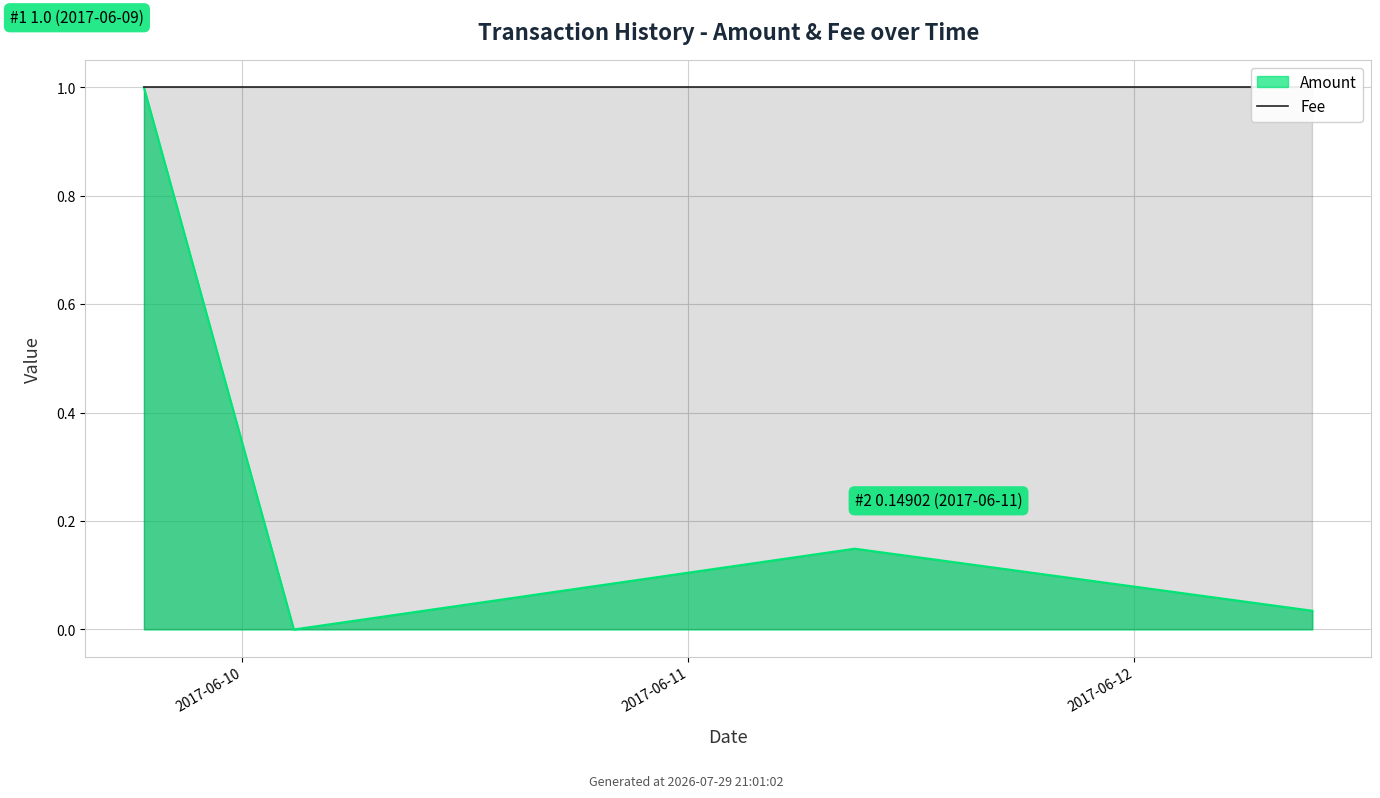

Reading left to right, what are all the values shown in this chart?

1.0	0.0	0.1	0.0